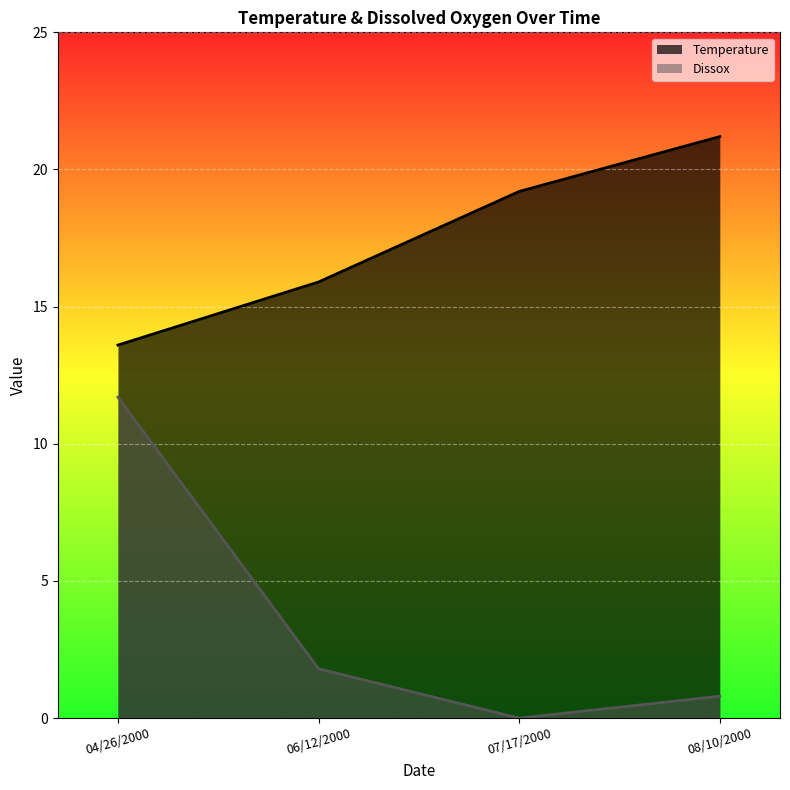

How many data points in Temperature are less than 19?

2